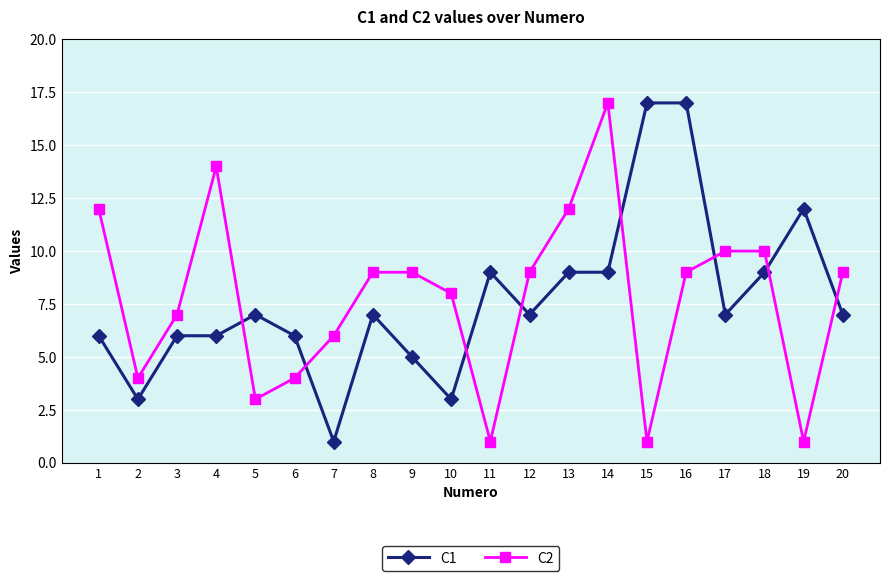

Between which two adjacent categories do C2 and C1 first intersect?

4 and 5